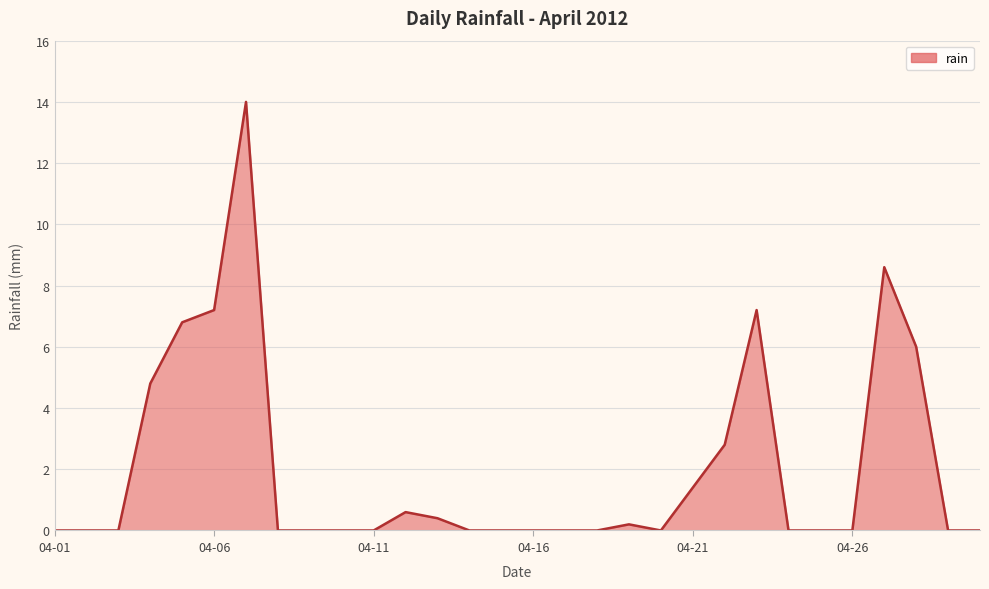

Does the chart have visible grid lines?

Yes